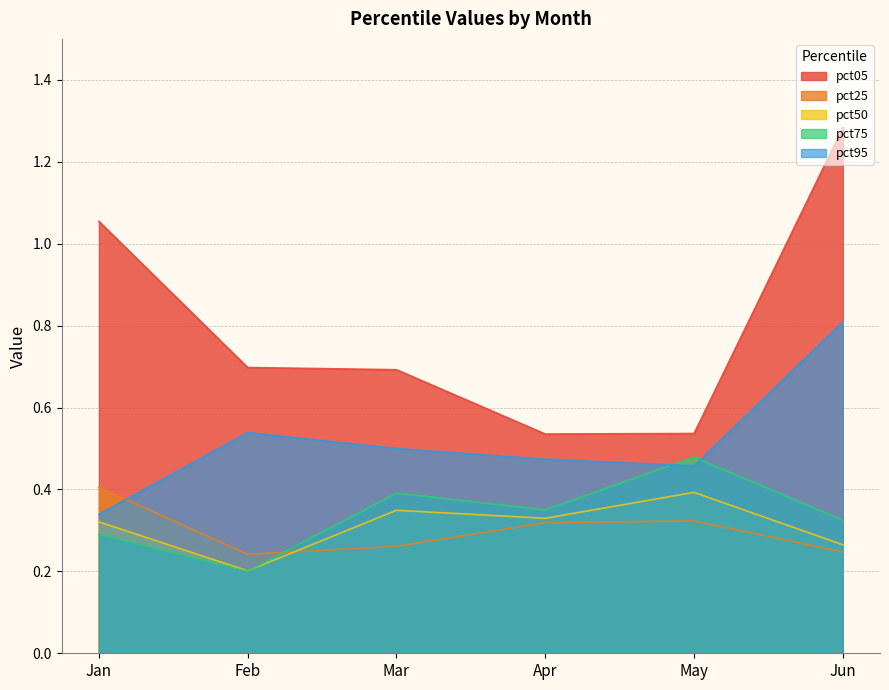

List the labels in order of pct25 value, smallest first.

Feb, Jun, Mar, Apr, May, Jan